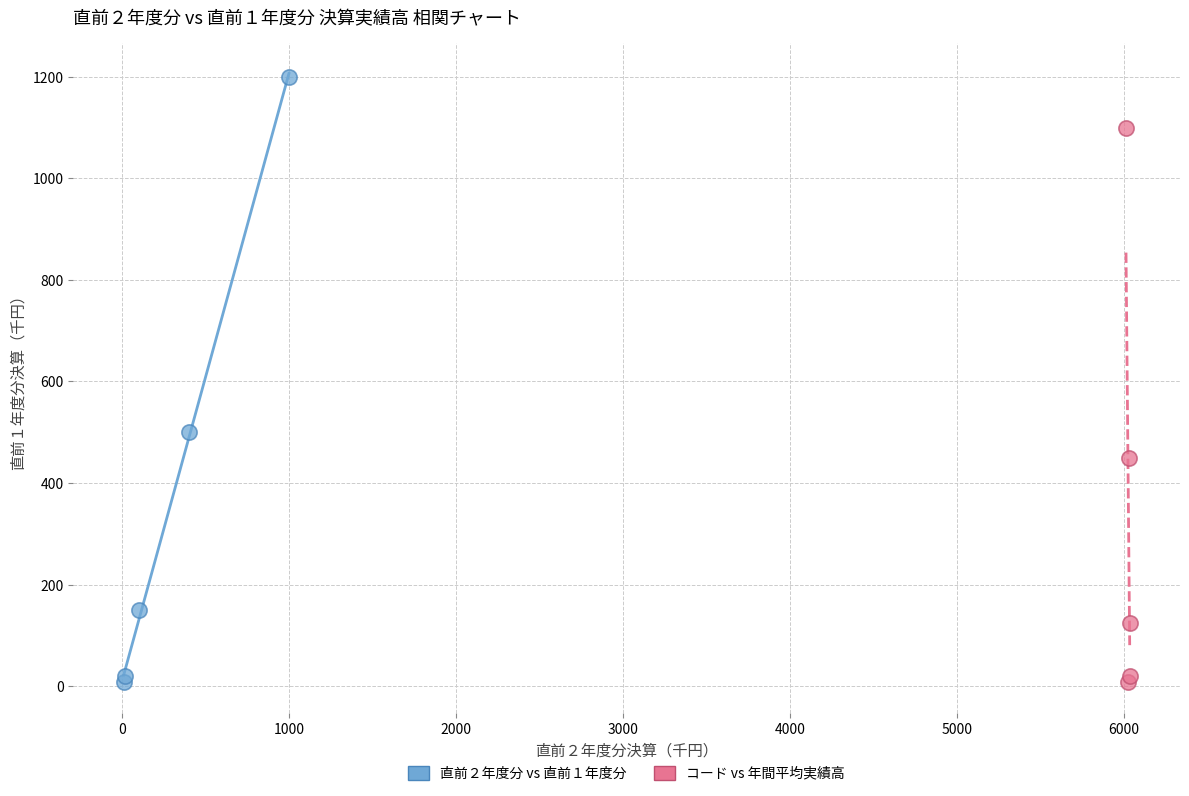

Which series has the largest Y range (max minus min)?

直前２年度分 vs 直前１年度分